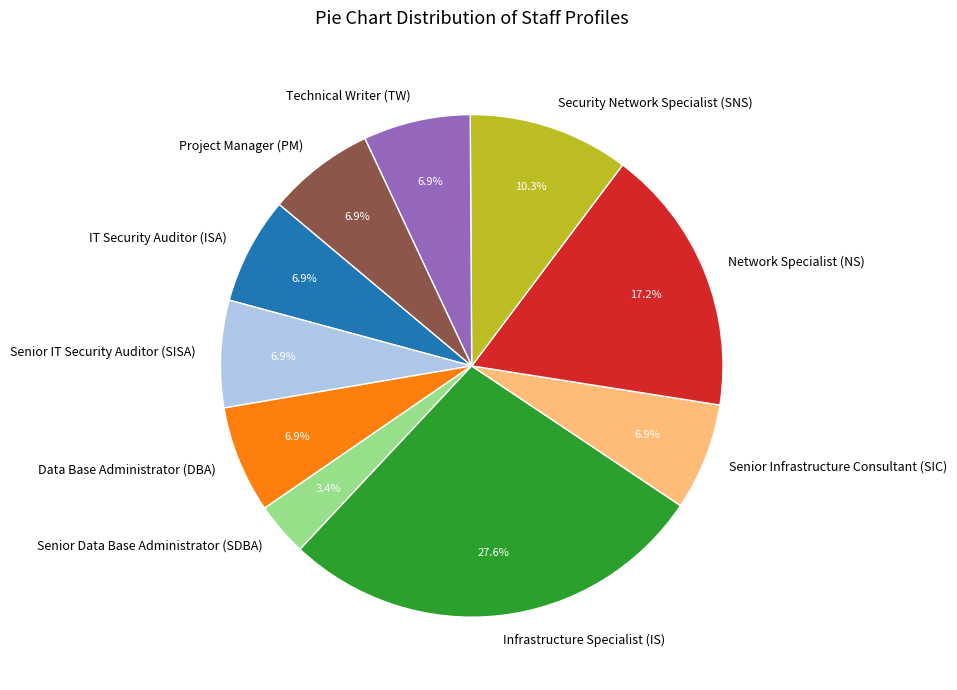

What is the ratio of the value at Technical Writer (TW) to the value at Senior Data Base Administrator (SDBA)?

2.0